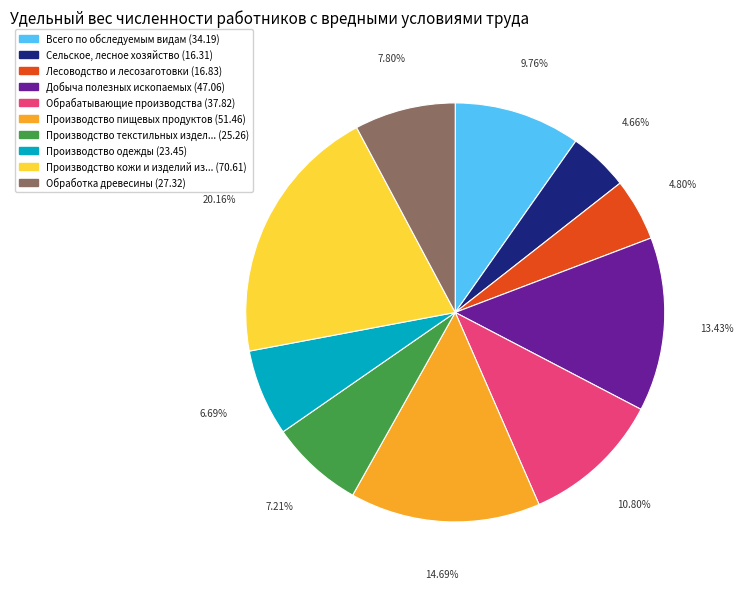

Is there a majority slice in this chart?

No